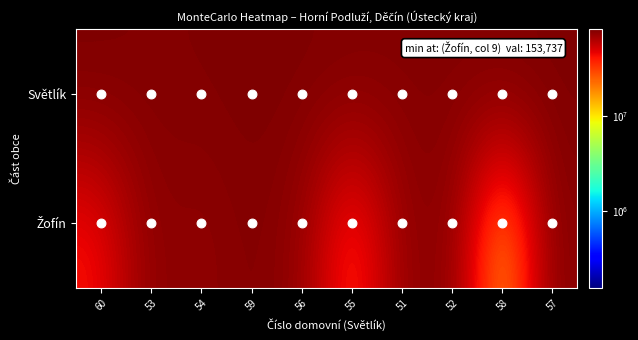

Rank the series by their maximum value, from lowest to highest.

Žofín, Světlík